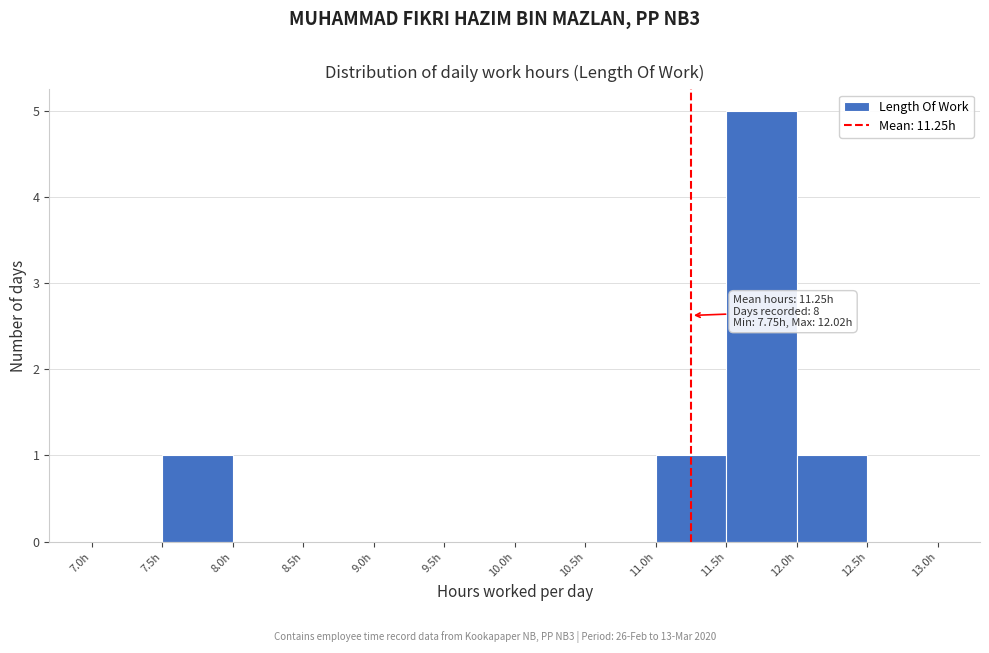

Which range on the x-axis has the tallest bar?

11.5 to 12.0